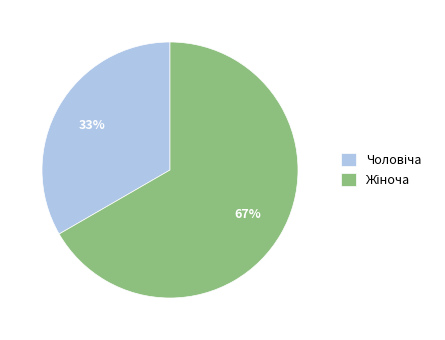

Is there a majority slice in this chart?

Yes